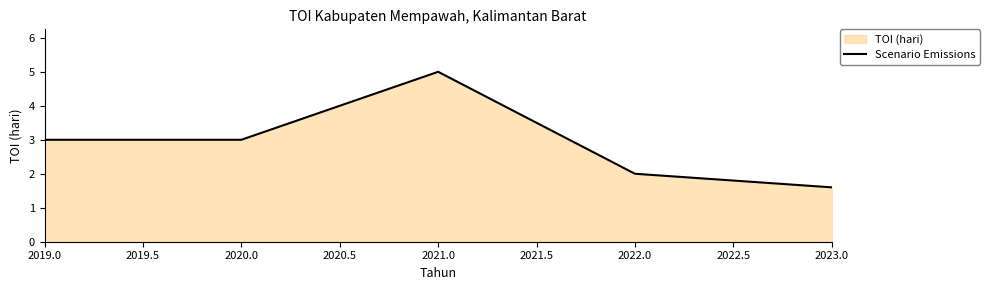

What is the average value?

2.9